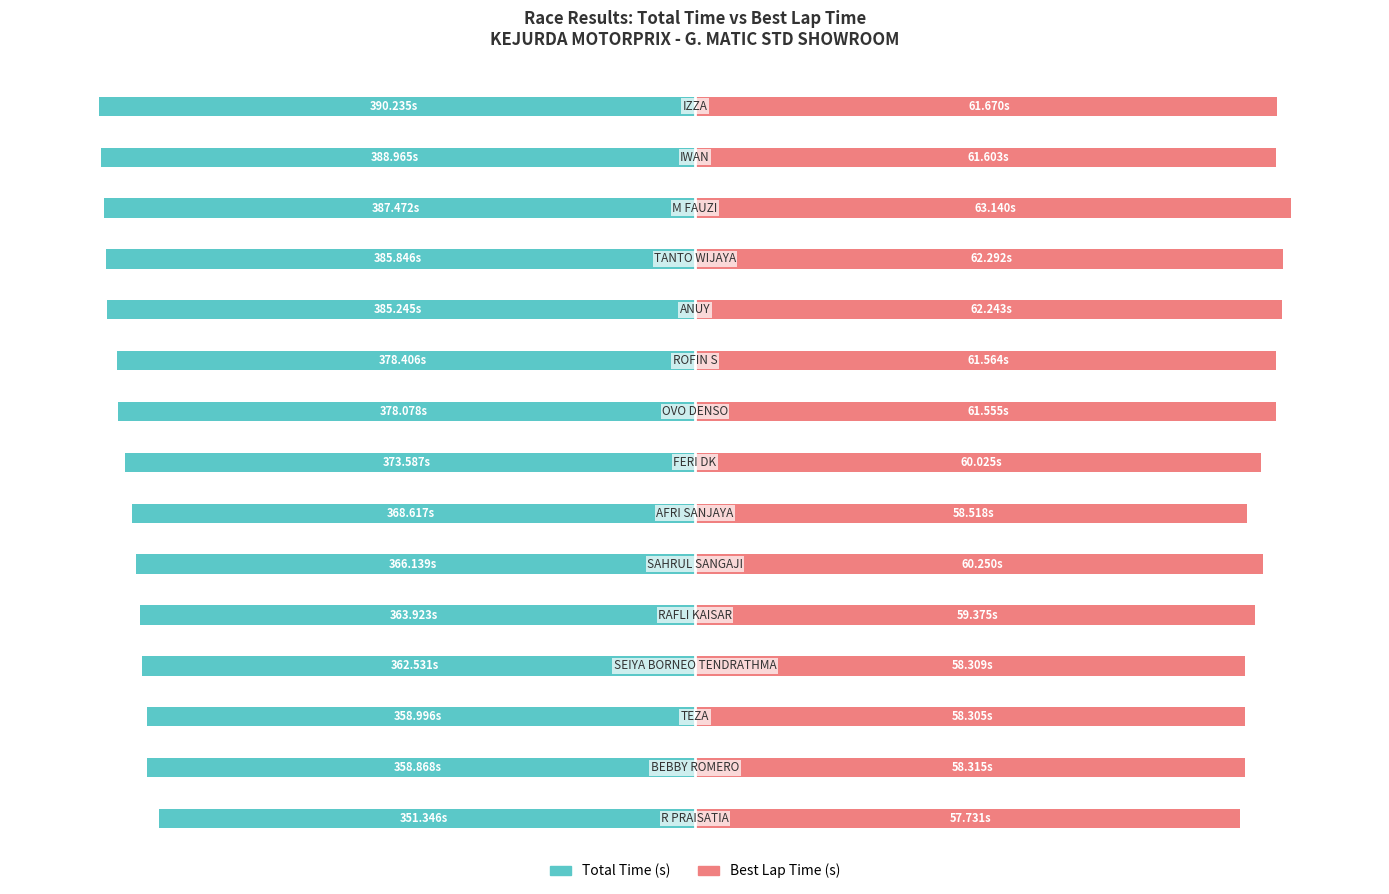

What are all the series names shown in the legend?

Total Time, Best Lap time